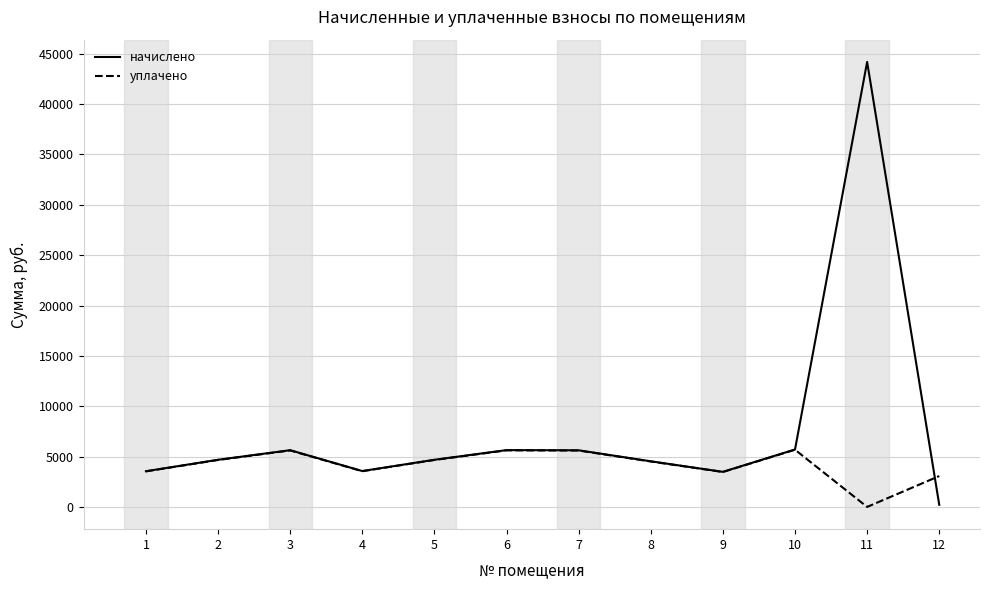

The value of уплачено at 6 is 5616.6. True or false?

True